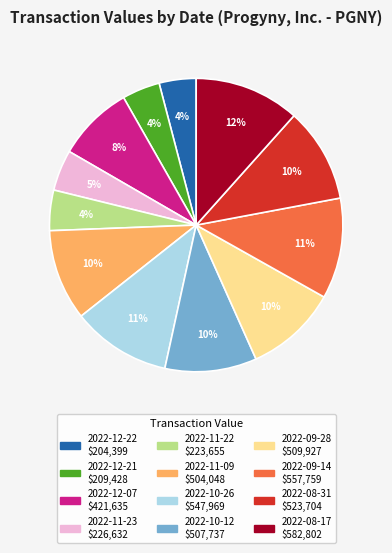

Approximately how many times larger is the value at 2022-10-26 compared to 2022-11-09?

1.1